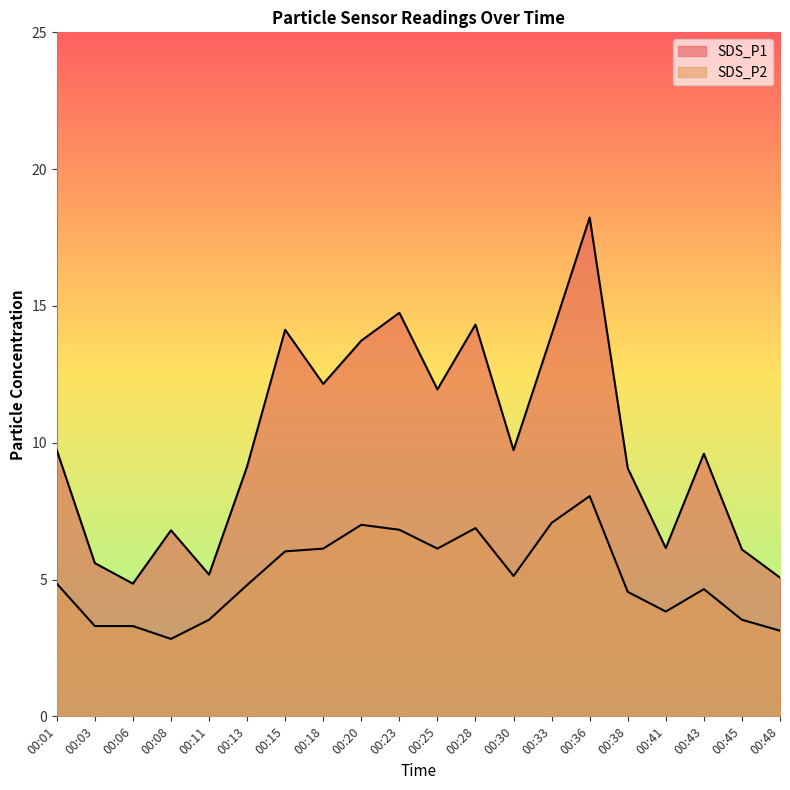

Rank the series by their maximum value, from highest to lowest.

SDS_P1, SDS_P2